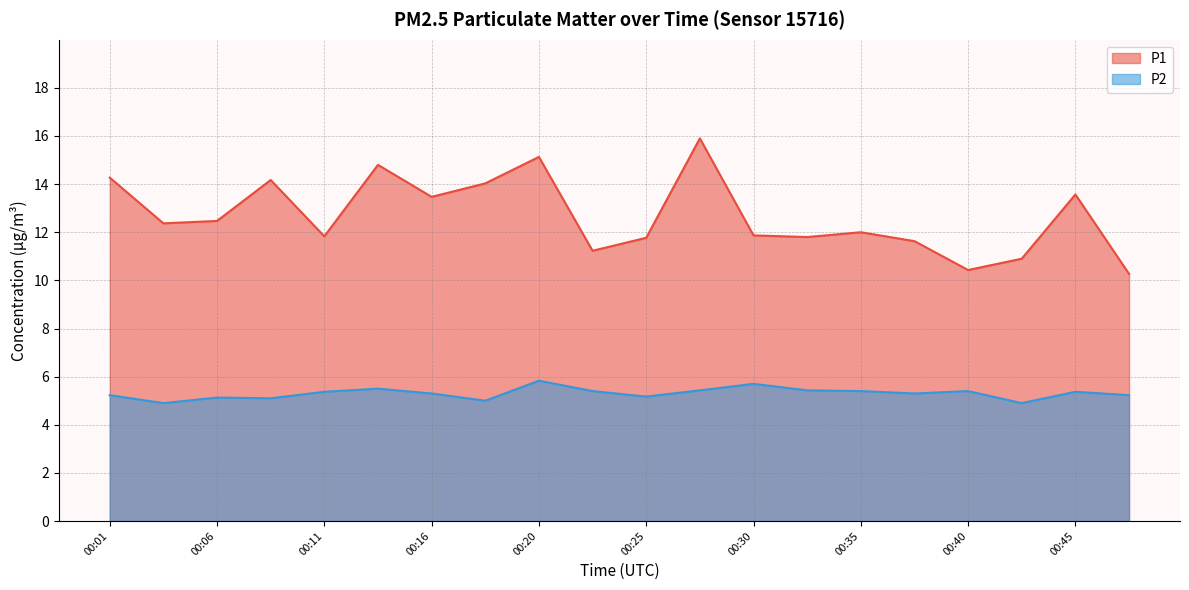

At which category is the sum across all series the highest?

00:28